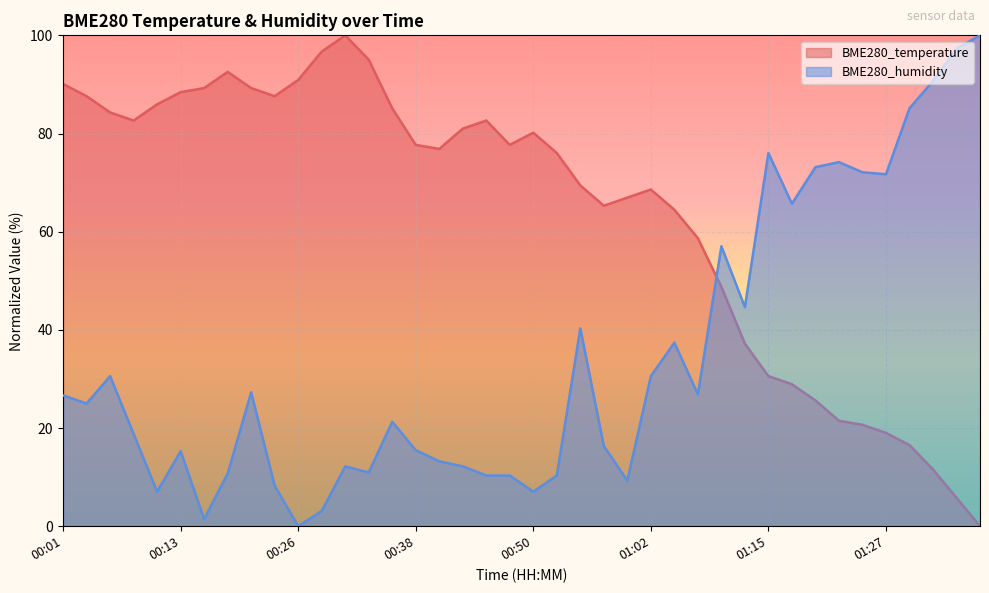

How many lines are shown in the chart?

2